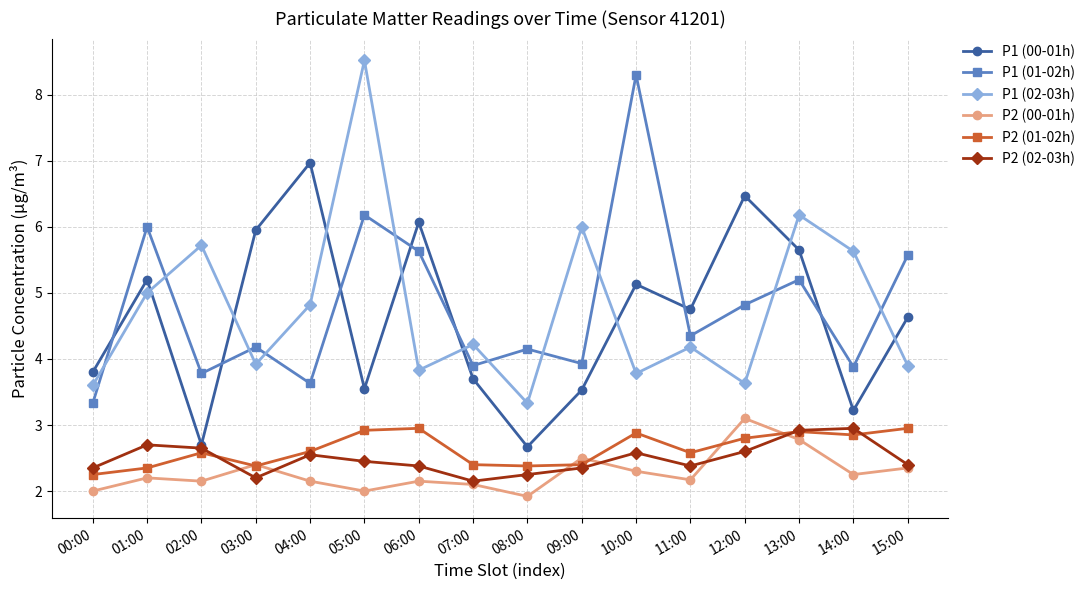

True or false: P1 (00-01h) and P2 (00-01h) intersect in this chart.

False